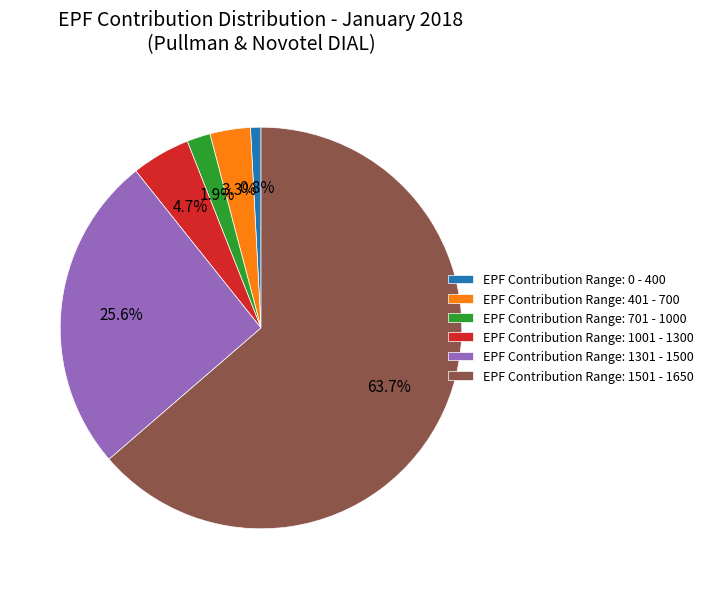

What is the smallest slice in the pie chart?

EPF Contribution Range: 0 - 400